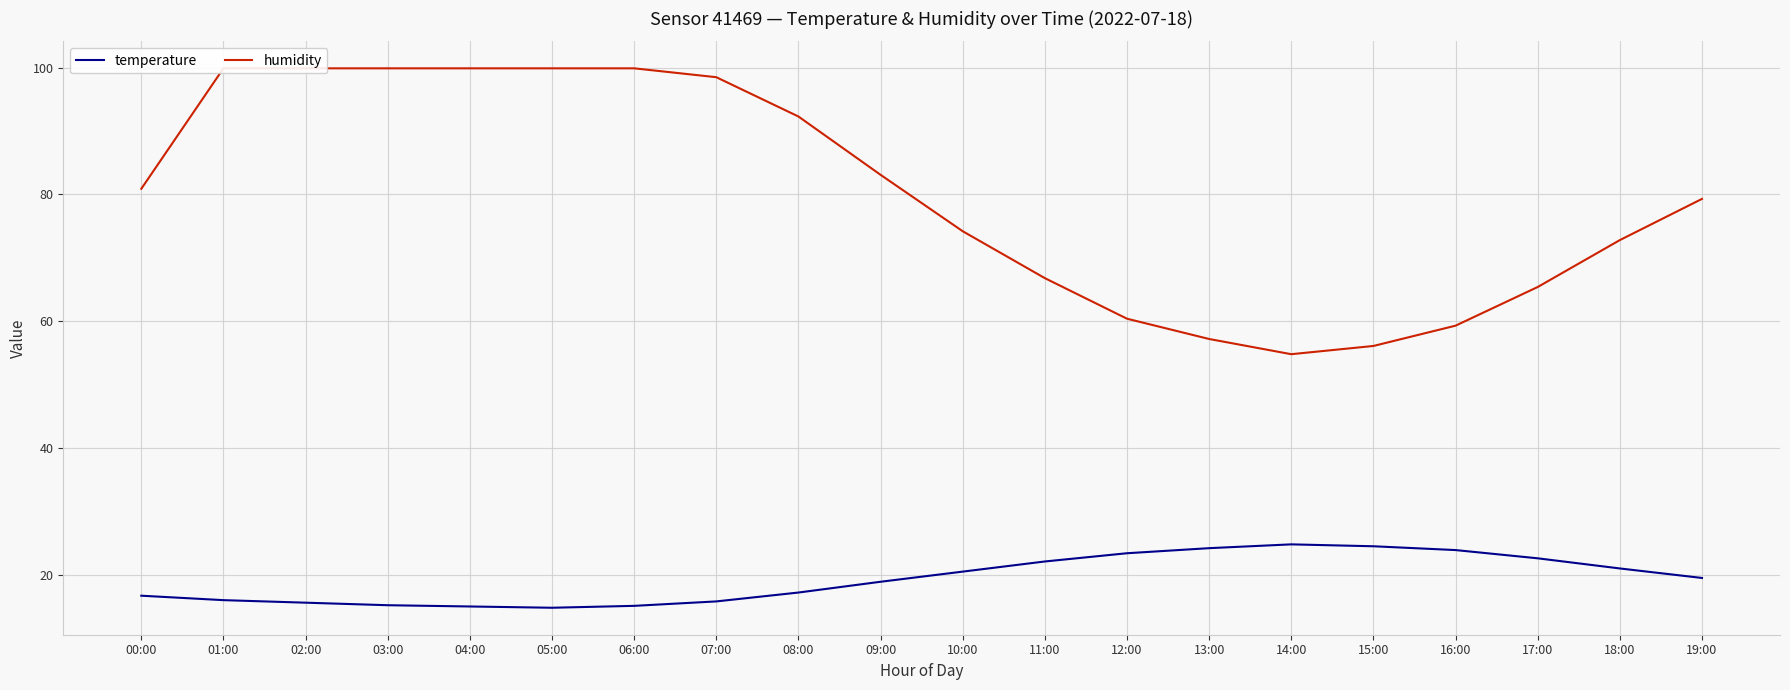

Reading right to left, transcribe all the data shown in this chart.

temperature: 19.5	21.0	22.6	23.9	24.5	24.8	24.2	23.4	22.1	20.5	18.9	17.2	15.8	15.1	14.8	15.0	15.2	15.6	16.0	16.7
humidity: 79.3	72.8	65.4	59.3	56.1	54.8	57.2	60.4	66.8	74.2	83.1	92.3	98.5	99.9	99.9	99.9	99.9	99.9	99.9	80.9